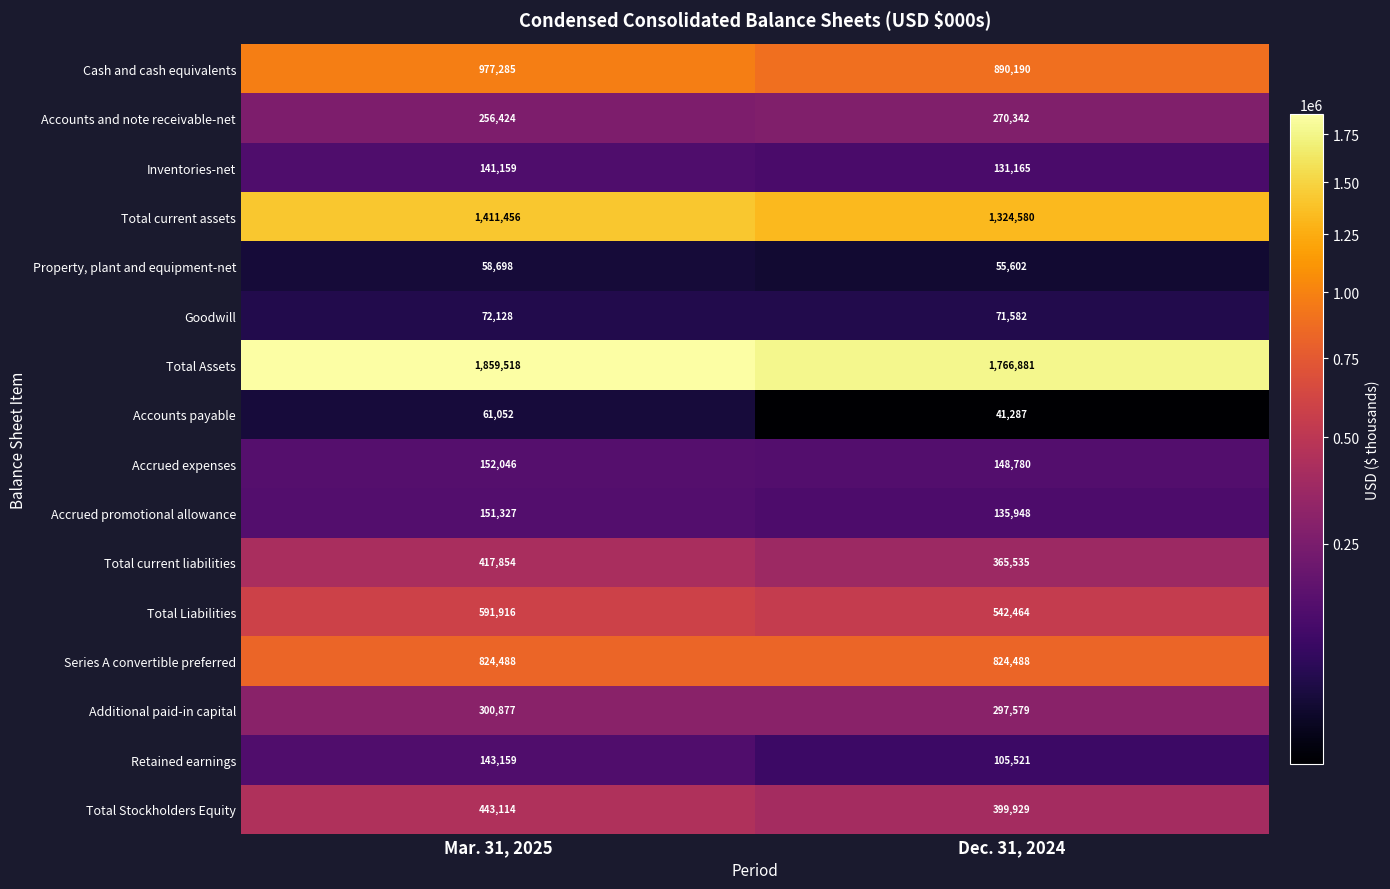

What is the spread (max minus min) of values at Dec. 31, 2024?

1725594